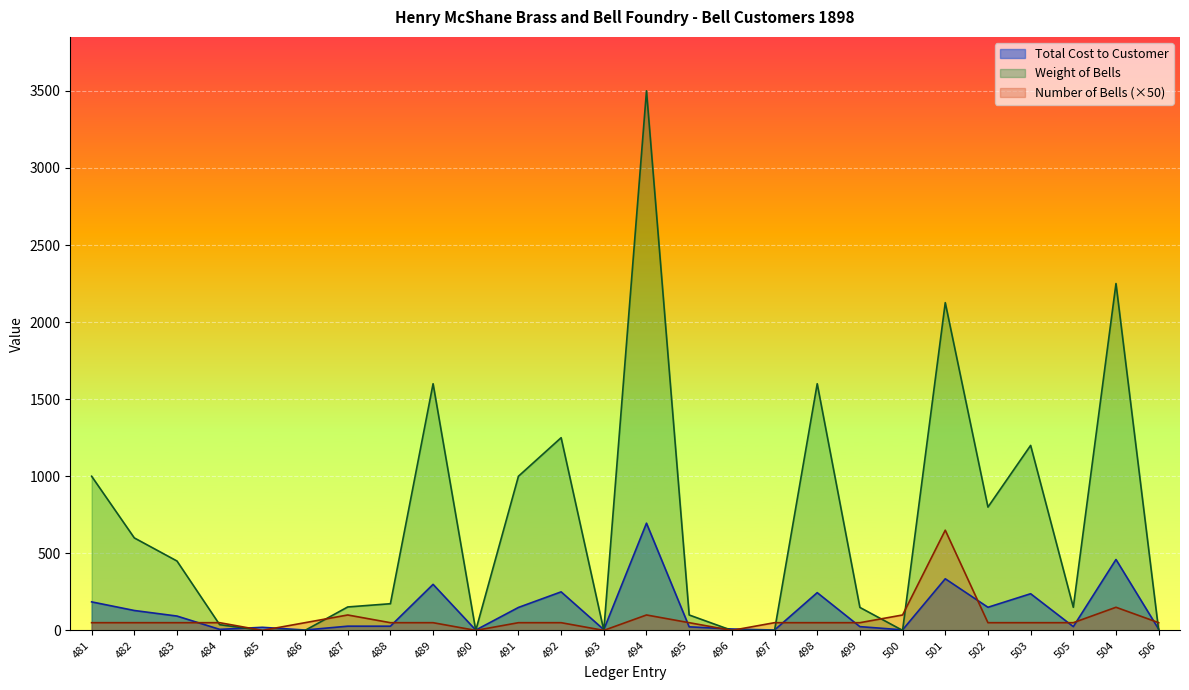

Is it true that Total Cost to Customer equals 24.5 at 505?

True